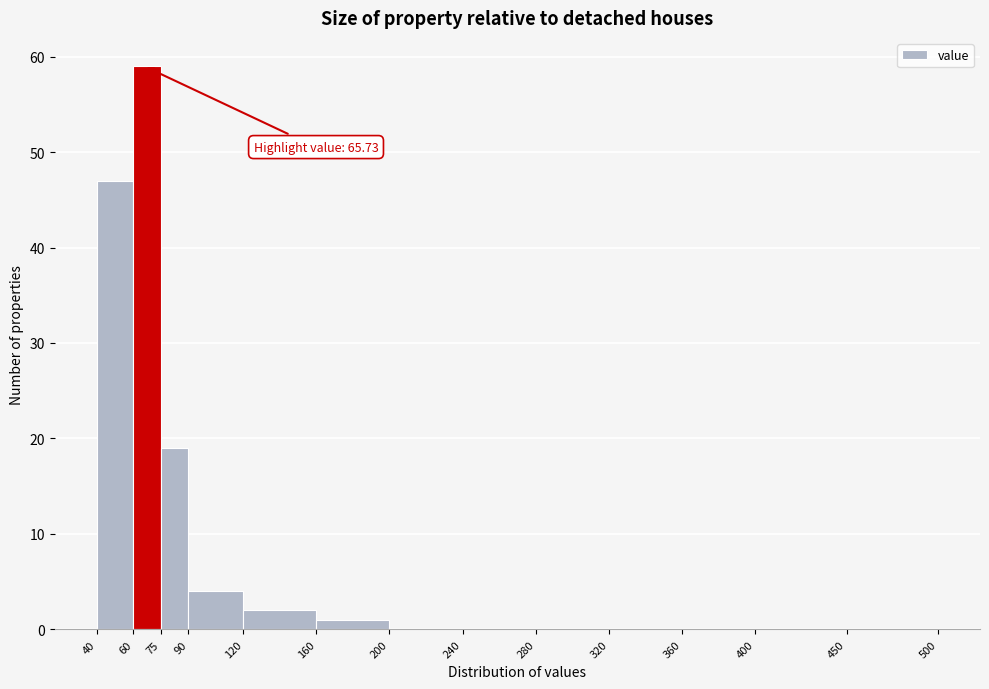

Which range on the x-axis has the tallest bar?

60 to 75